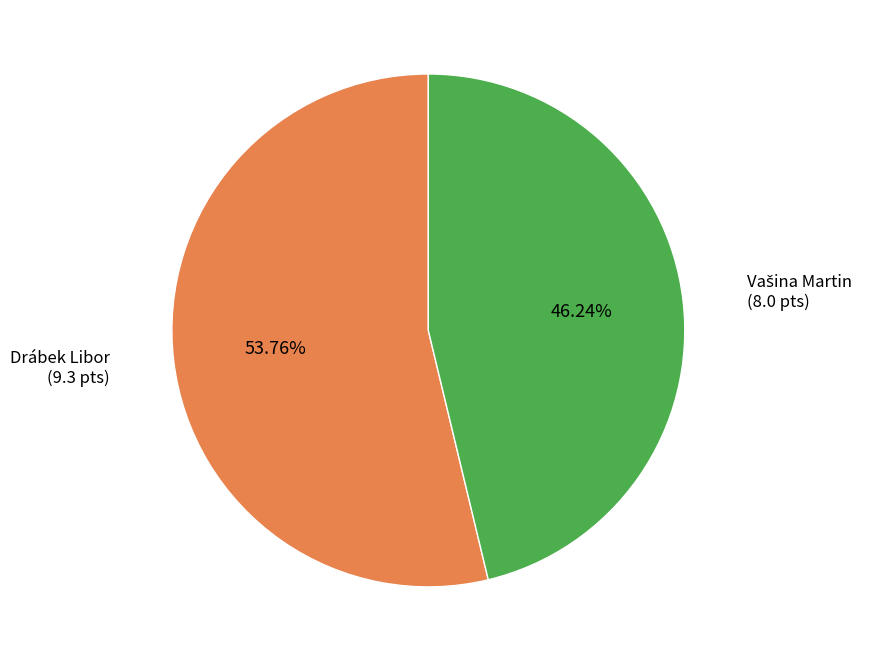

Which slice is the largest?

Drábek Libor